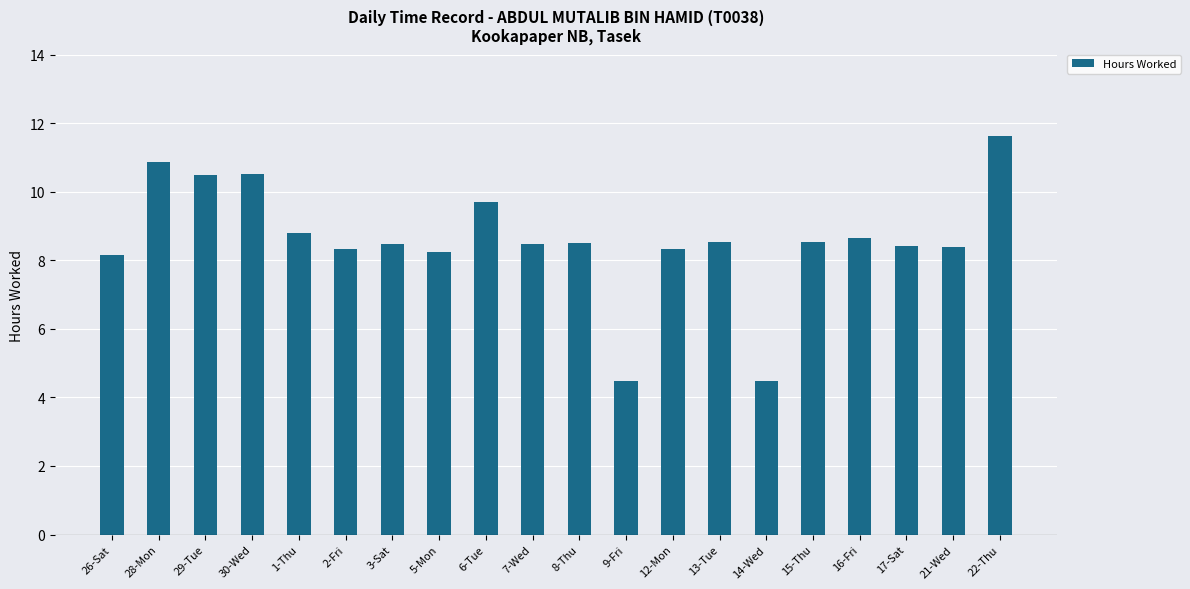

What is the sum of all values?

172.0